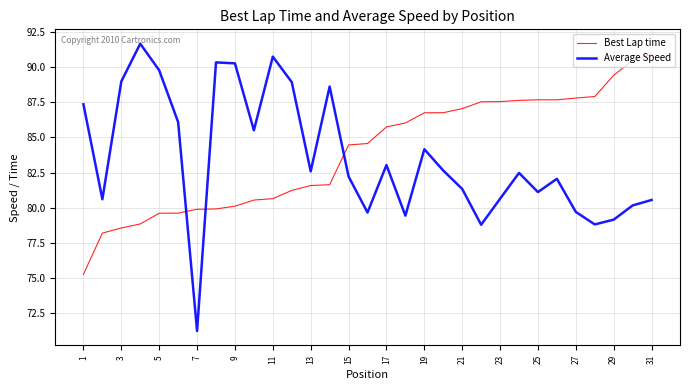

How many values in the Best Lap time series are below 84?

14